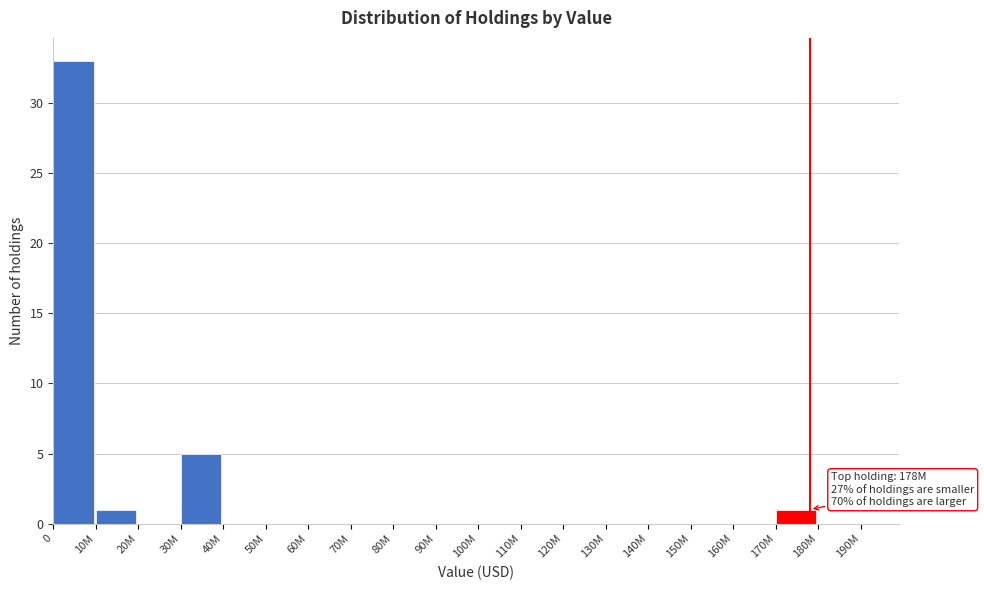

Reading left to right, what are all the values shown in this chart?

0=33	10M=1	20M=0	30M=5	40M=0	50M=0	60M=0	70M=0	80M=0	90M=0	100M=0	110M=0	120M=0	130M=0	140M=0	150M=0	160M=0	170M=1	180M=0